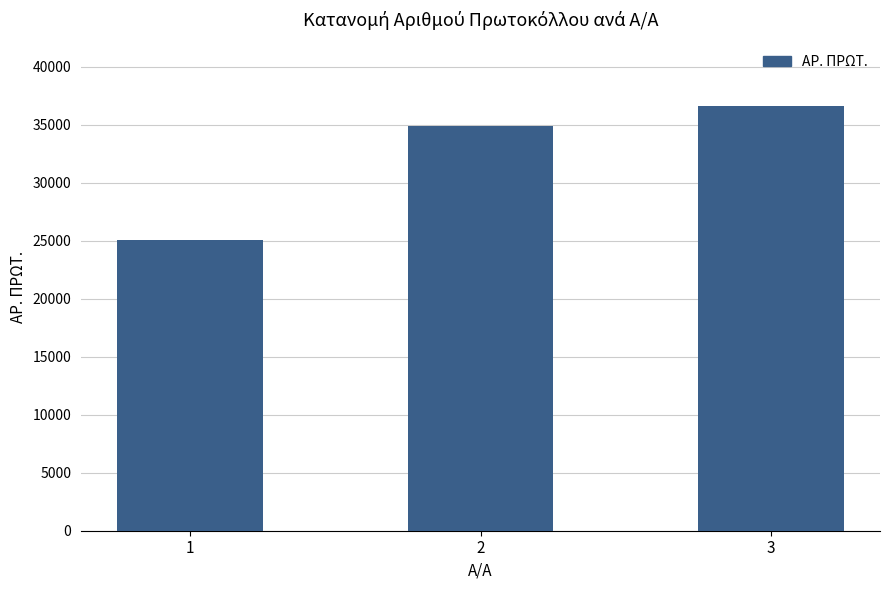

What is the value of the 2nd bar from the left?

34868